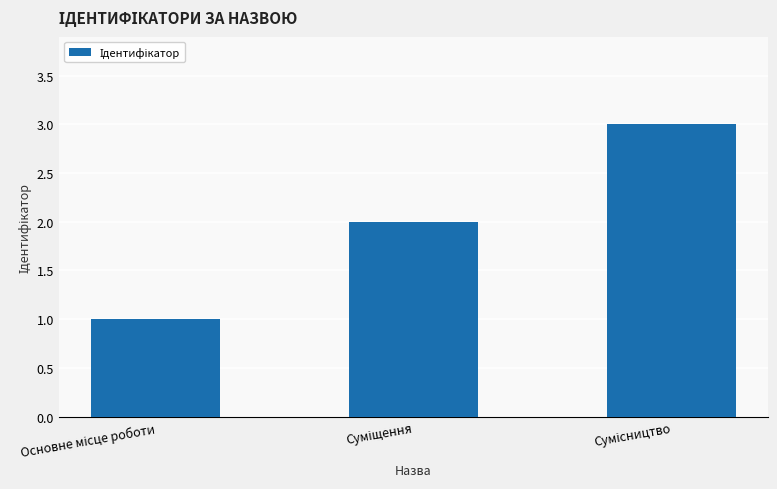

What is the greatest value displayed?

3